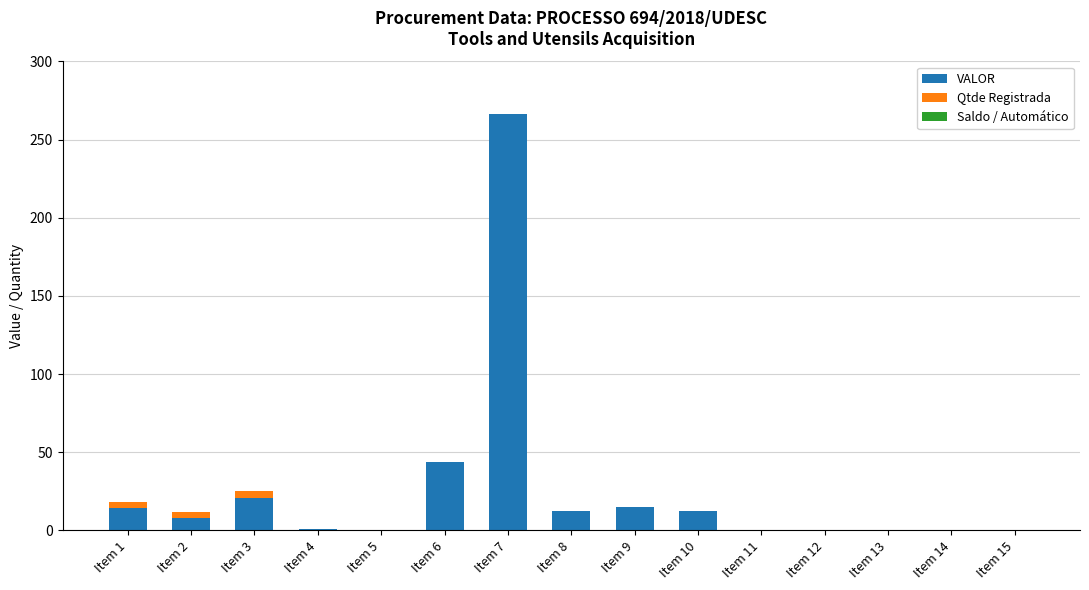

The VALOR series shows 0.0 at Item 11. True or false?

True